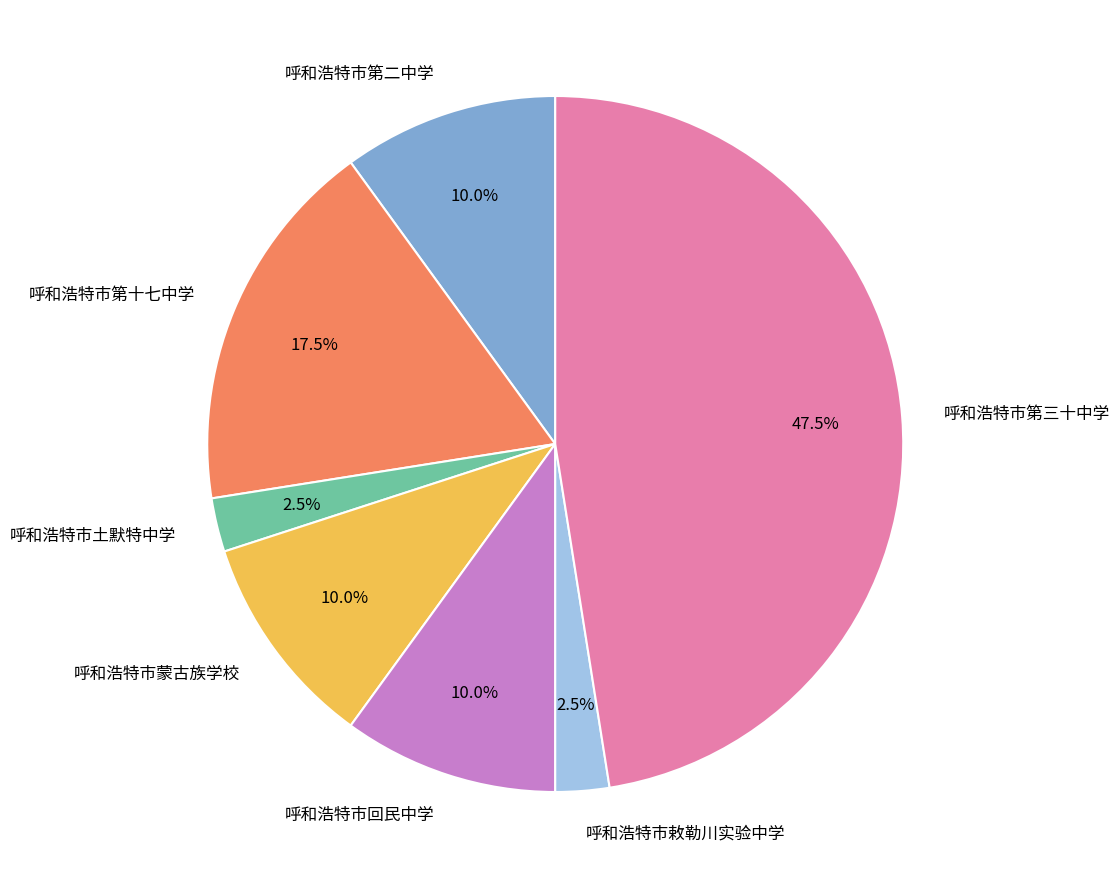

Is 呼和浩特市回民中学 the majority of the pie?

No